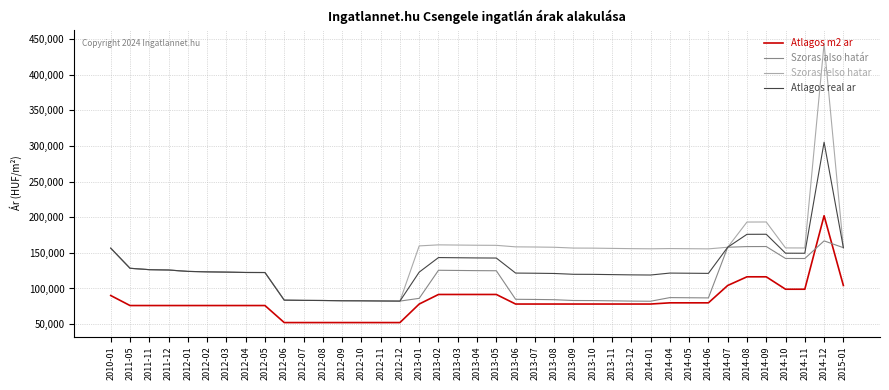

At which category does the chart reach its peak across all series?

2014-12